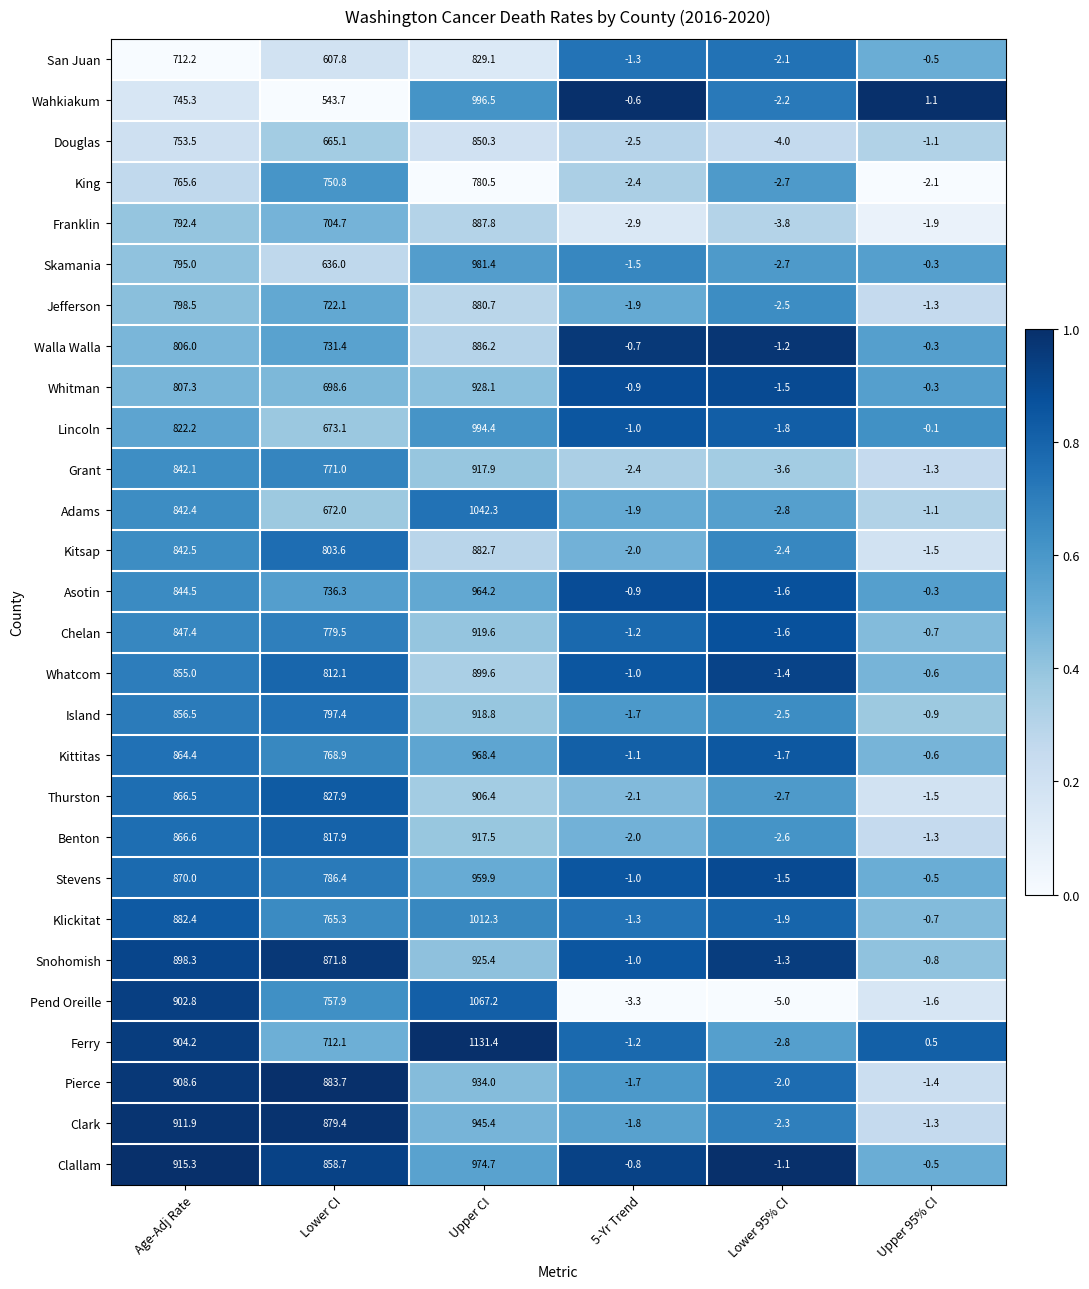

What is the greatest value displayed?

1131.4